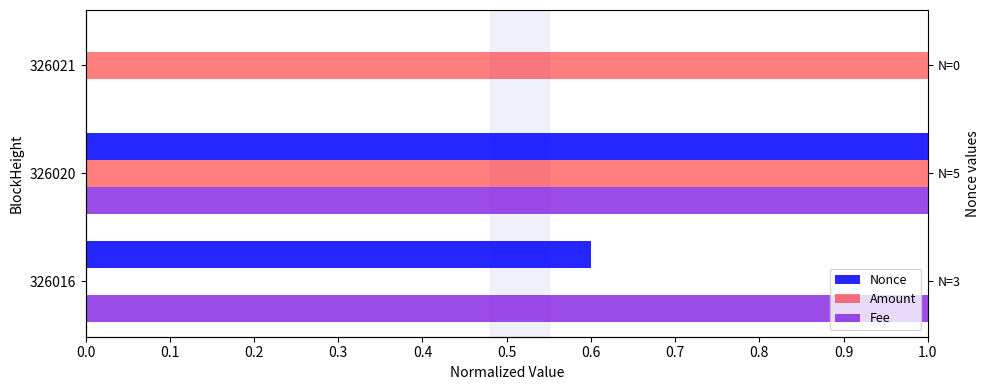

List the series in order of their peak value, lowest first.

Nonce, Amount, Fee